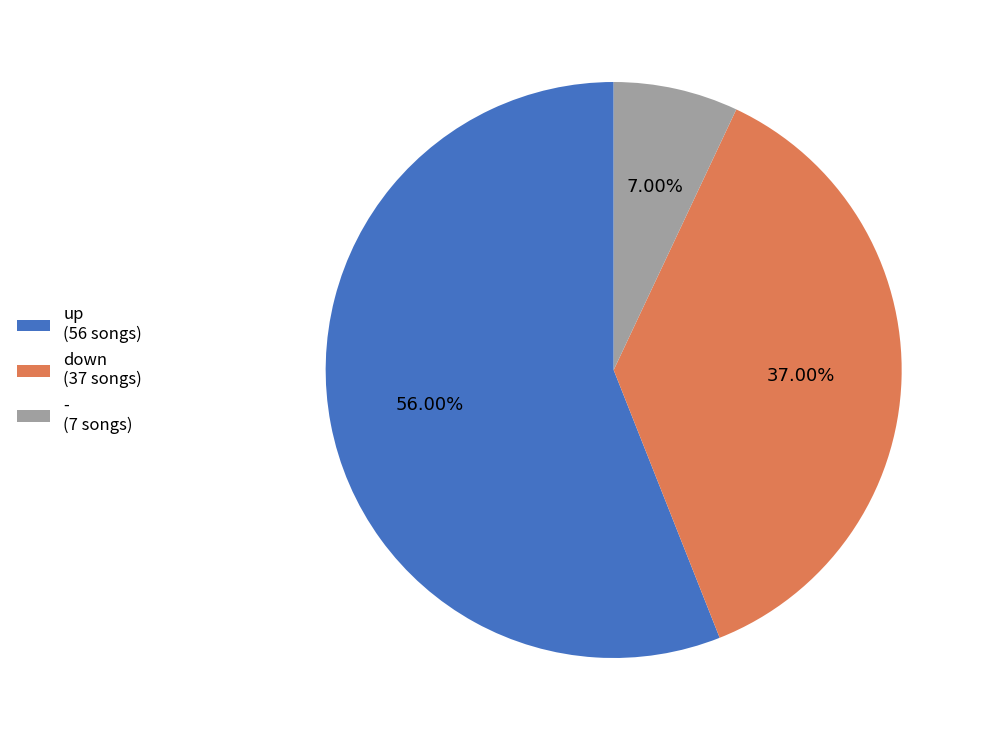

Count the number of slices in the pie.

3